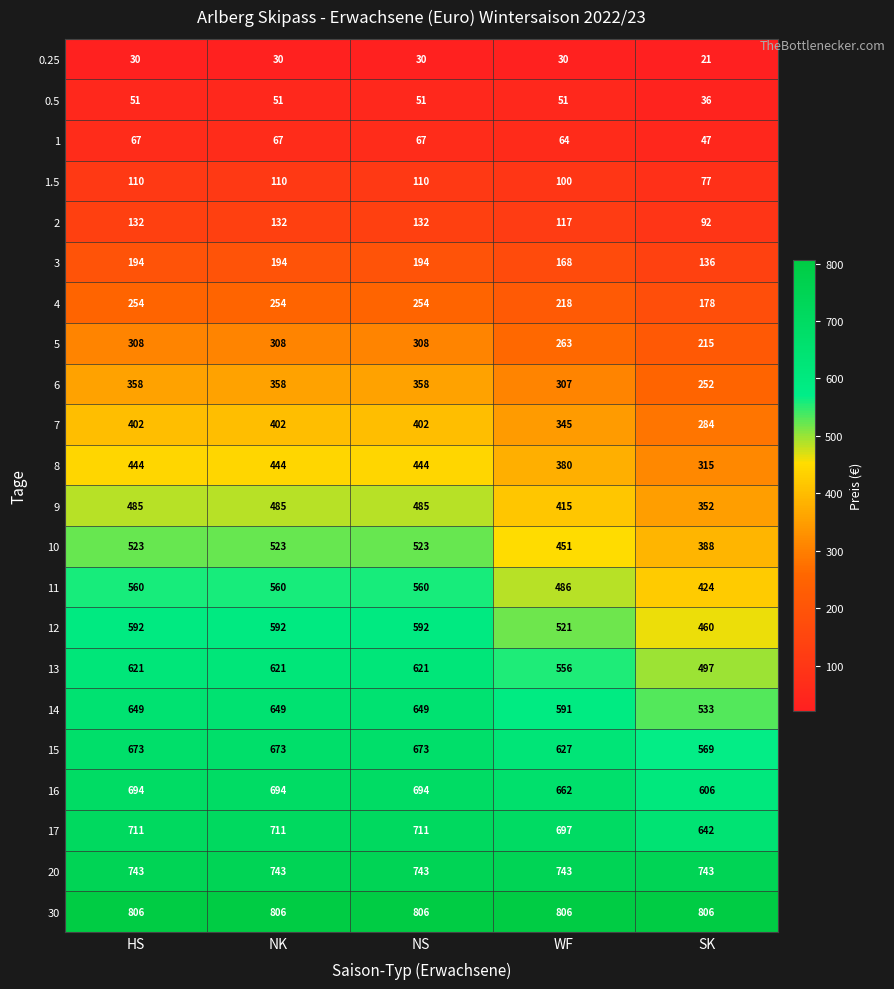

At how many categories does at least one series exceed 665?

5